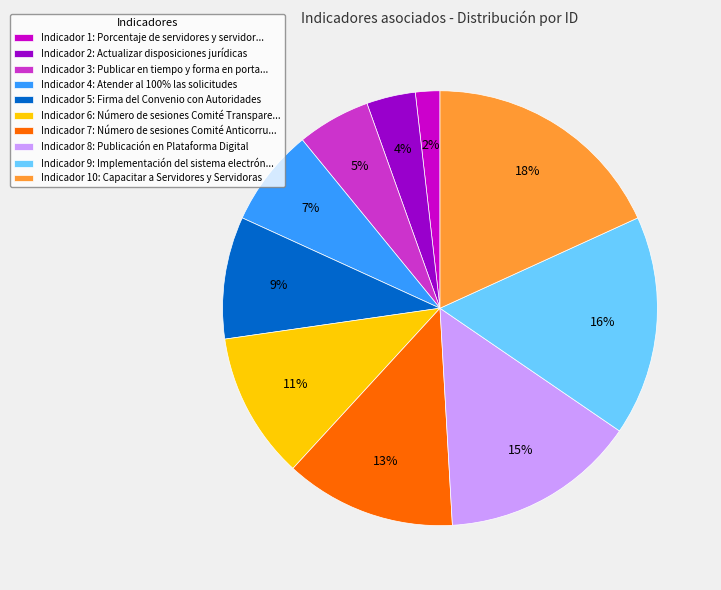

Which category has the smallest portion of the pie?

Indicador 1: Porcentaje de servidores y servidor...